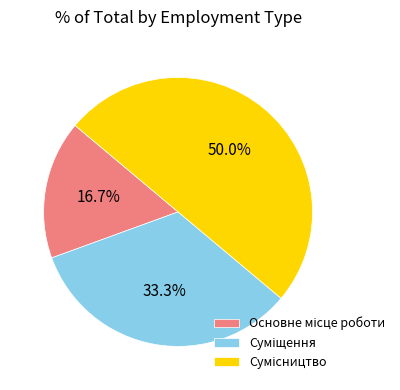

Count the number of slices in the pie.

3